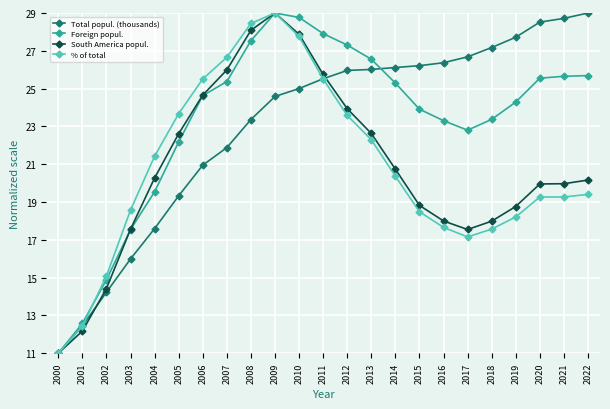

In Foreign popul., how many points are lower than both neighbors (excluding endpoints)?

1